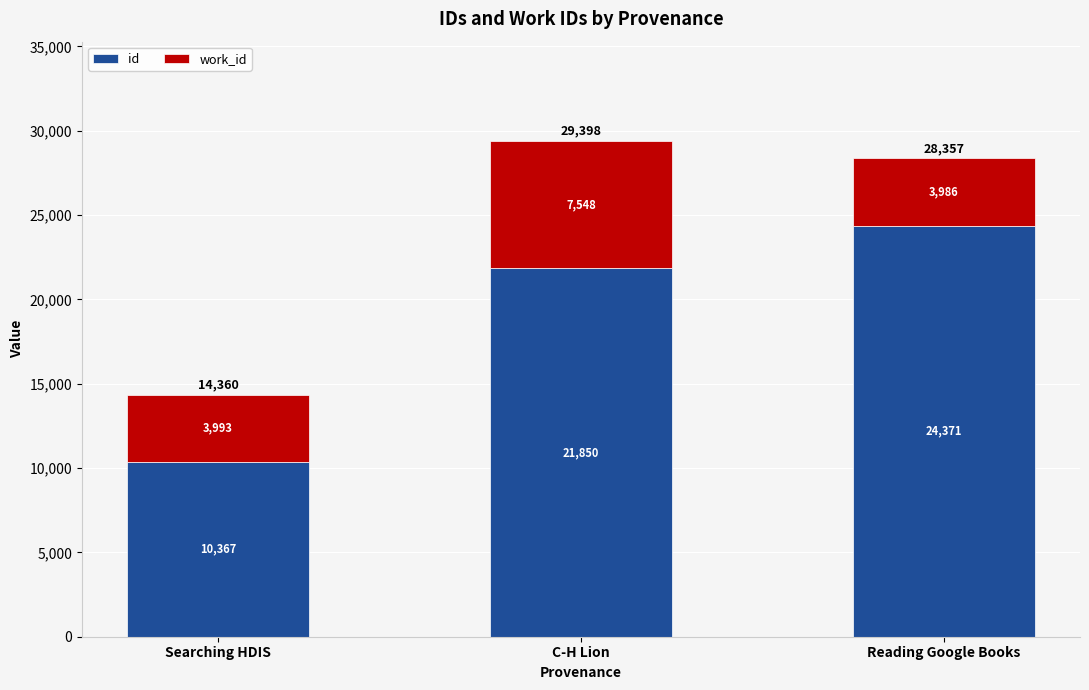

Reading left to right, transcribe the values for id.

Searching HDIS=10367	C-H Lion=21850	Reading Google Books=24371